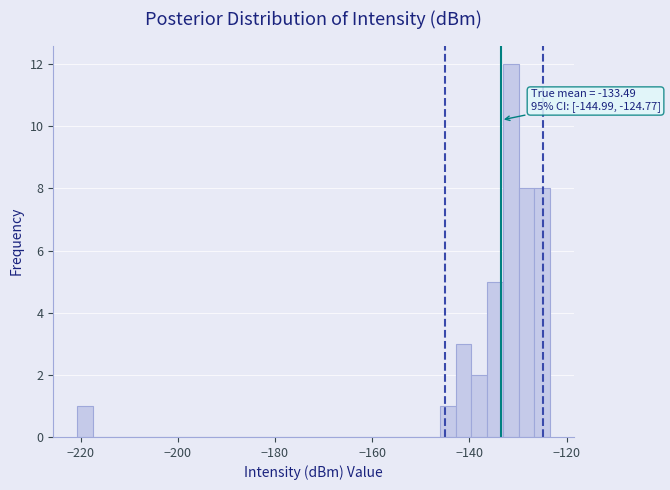

Around what value on the x-axis is the tallest bar? Give the approximate position of its centre, as read against the axis.

-132